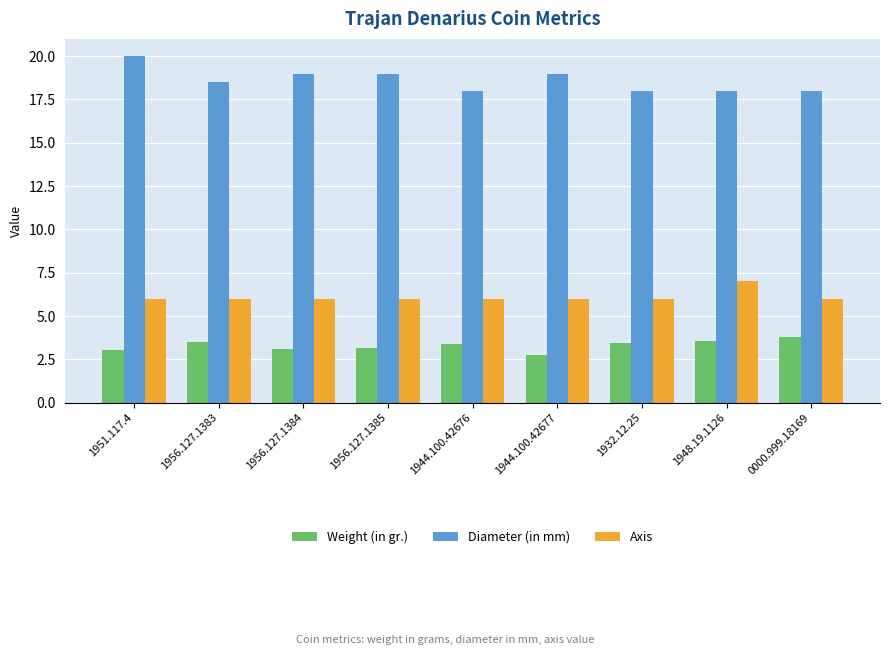

What is the total value across all series at 1956.127.1385?

28.2